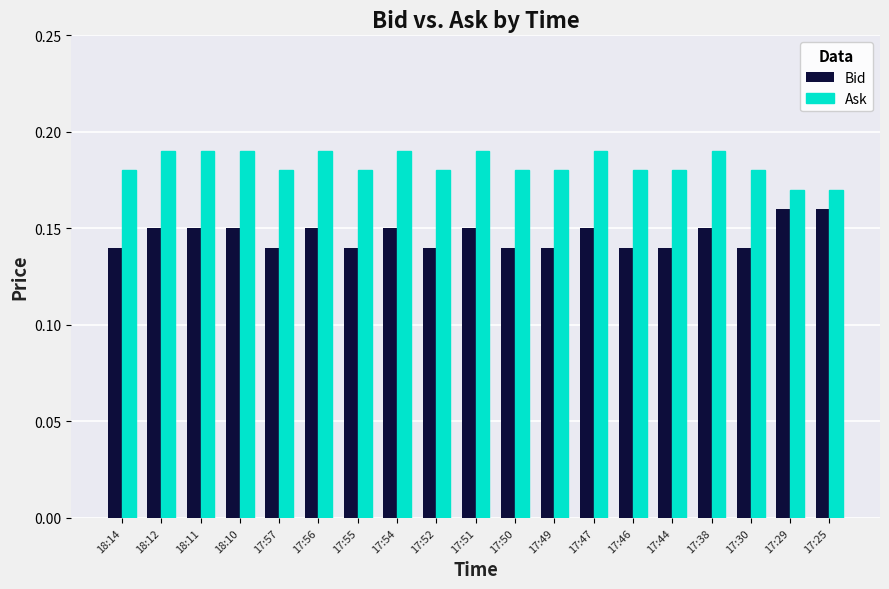

What is the sum of all Ask values?

3.5